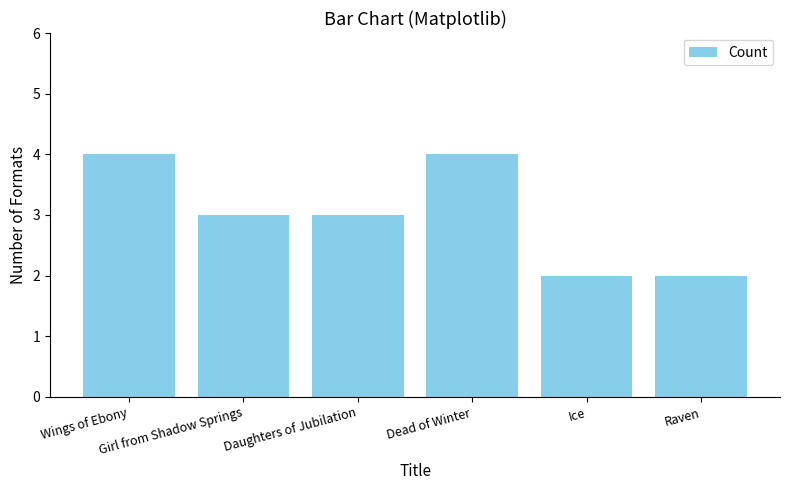

What is the sum of all values?

18